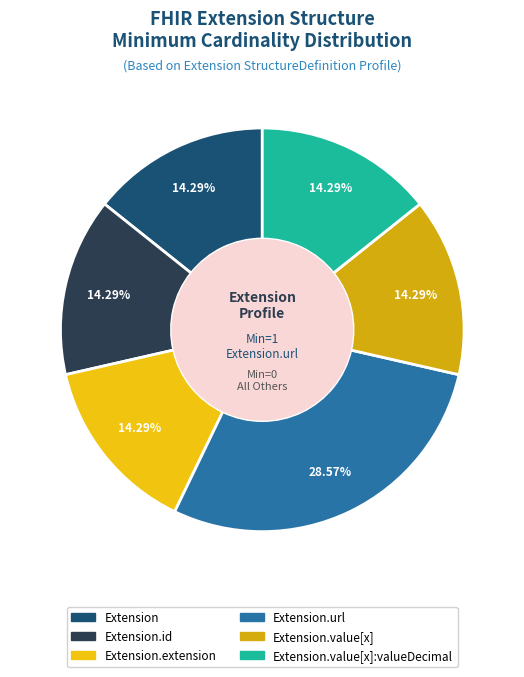

How many slices are in this pie chart?

6